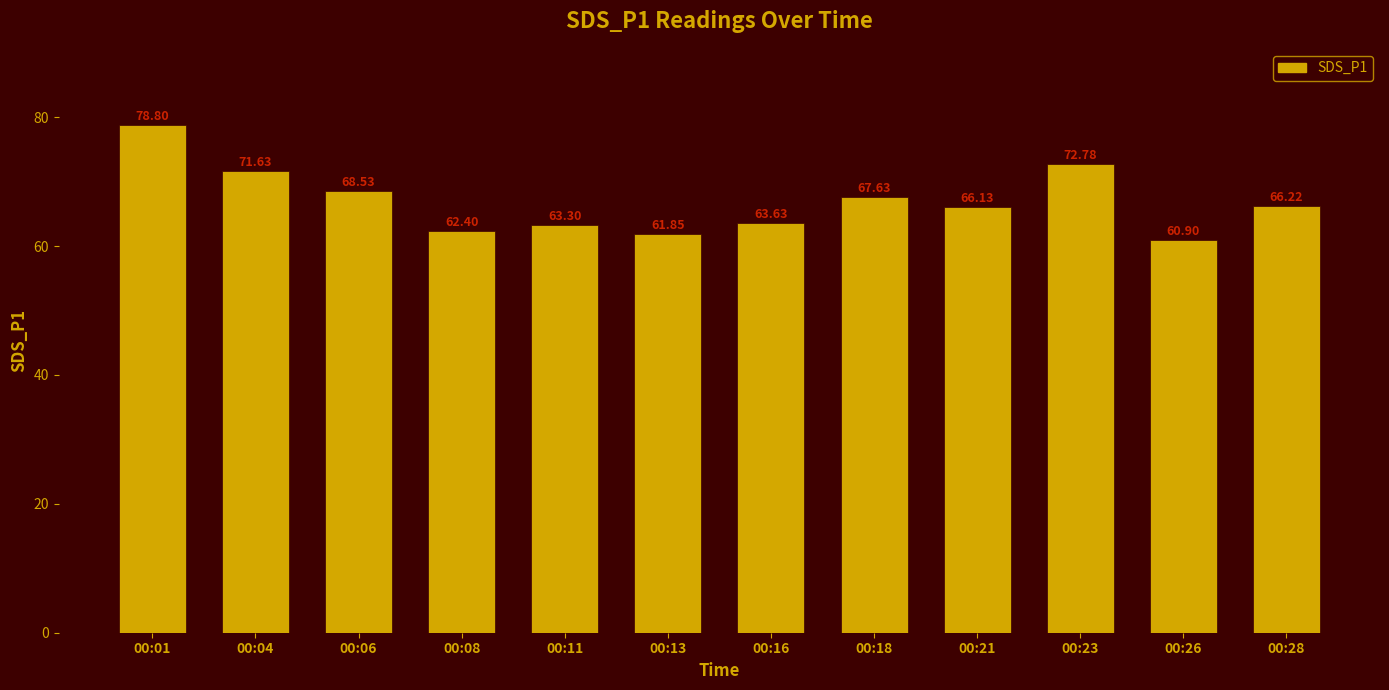

What is the value of the 7th bar from the left?

63.6